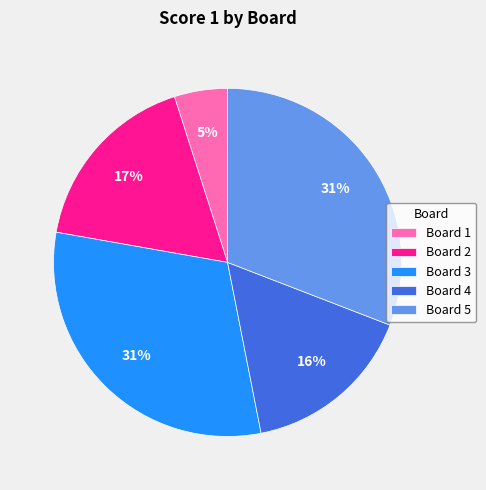

Is it true that Board 1 is 5% of the pie?

True